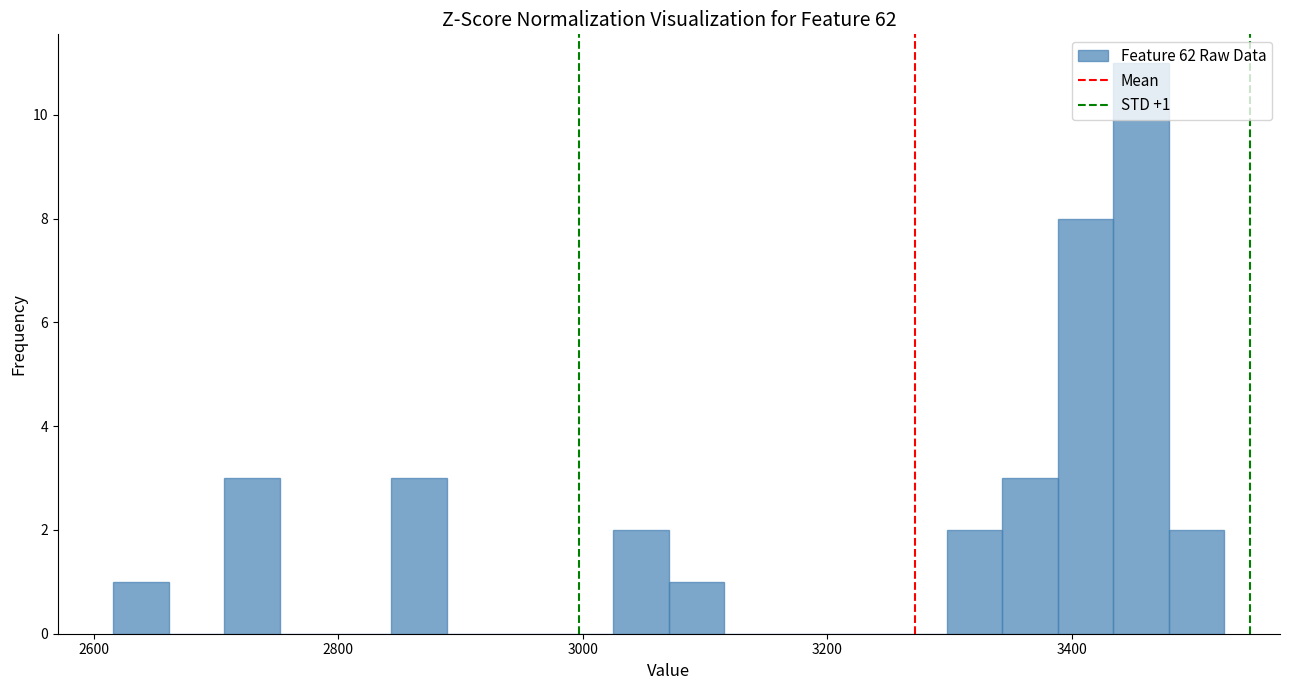

Around what value on the x-axis is the tallest bar? Give the approximate position of its centre, as read against the axis.

3460